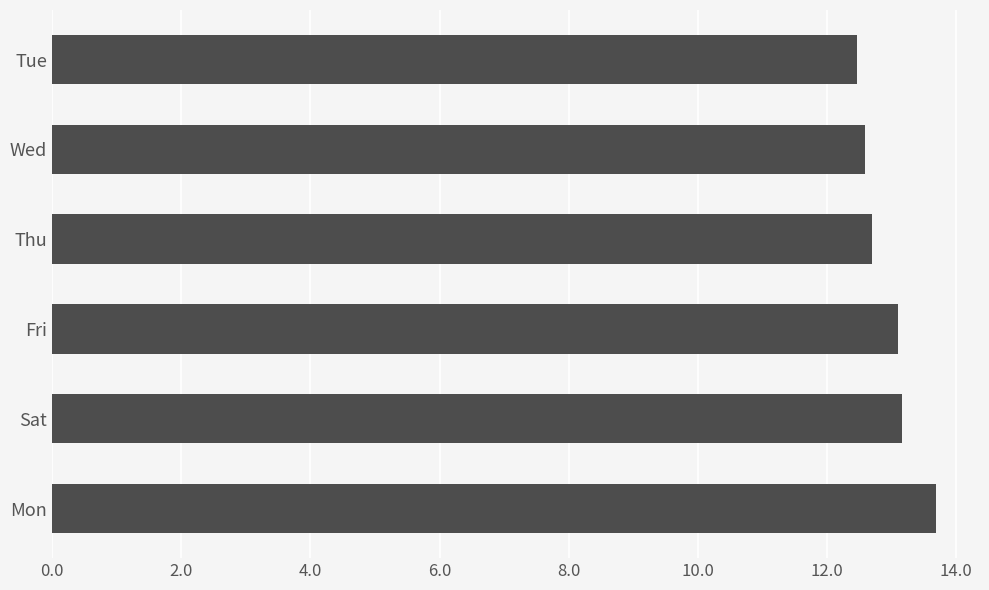

What is the average value?

13.0